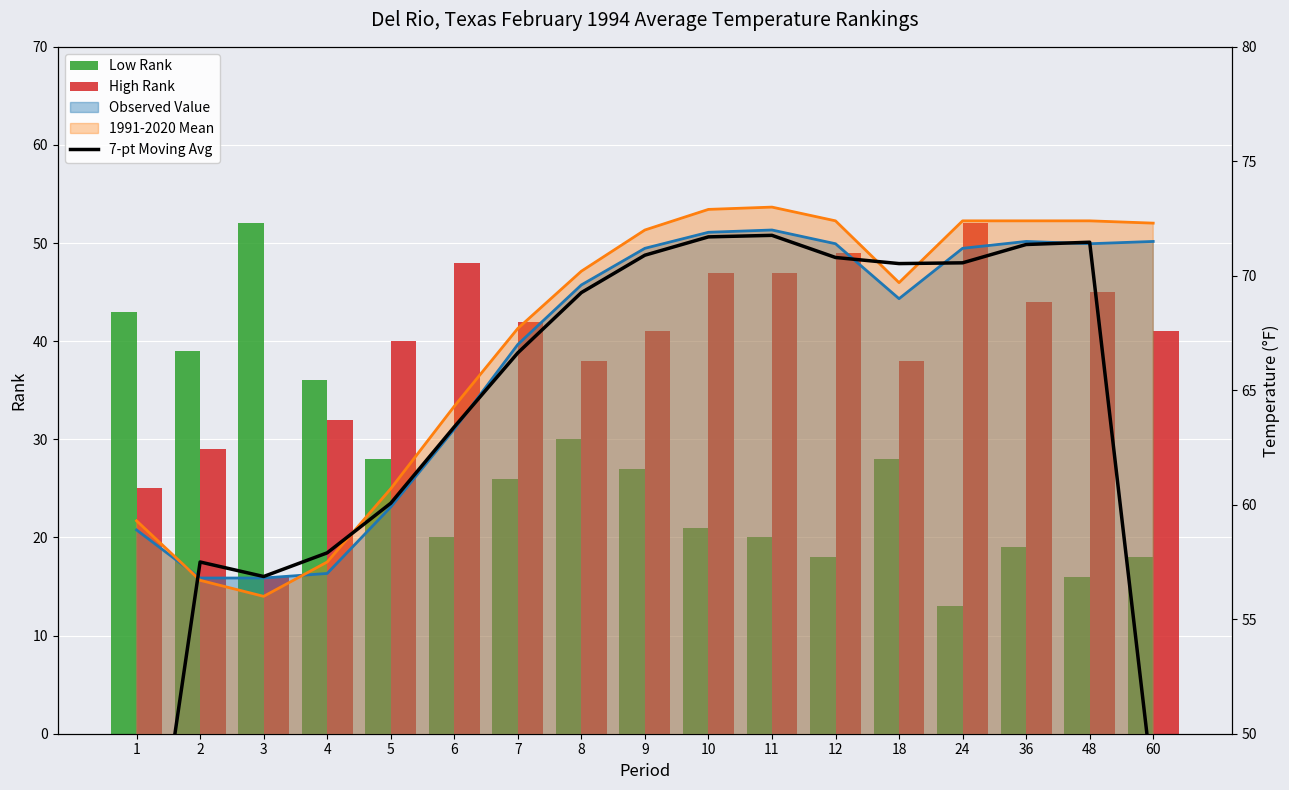

At which label does Low Rank first exceed 26?

1